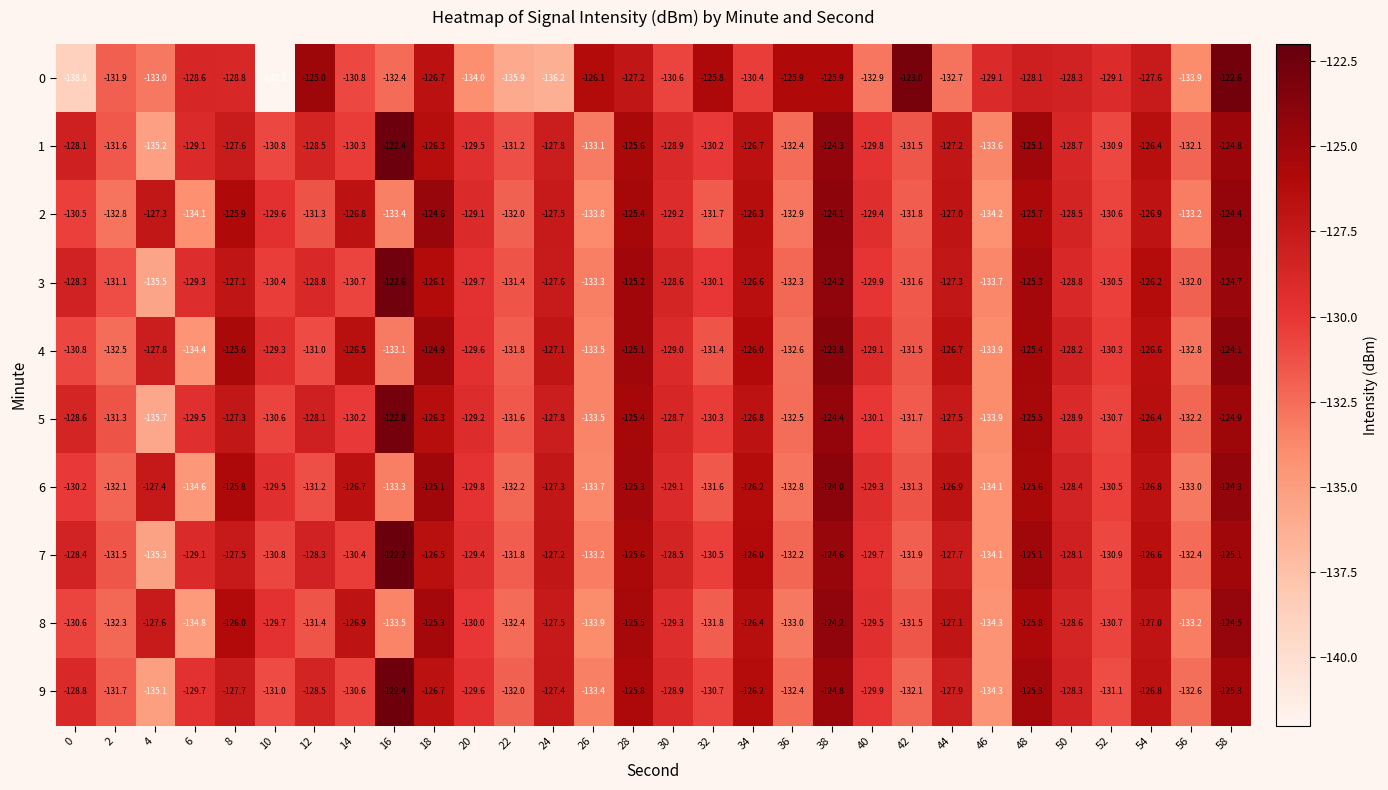

Is it true that 9 equals -135.1 at 4?

True